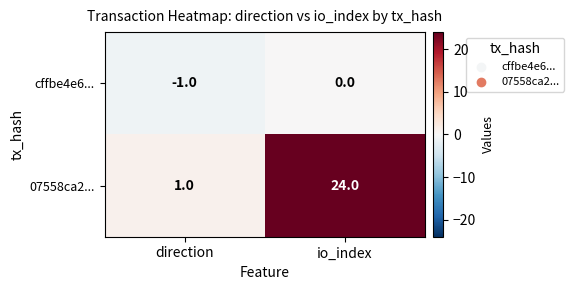

What is the sum of all 07558ca2... values?

25